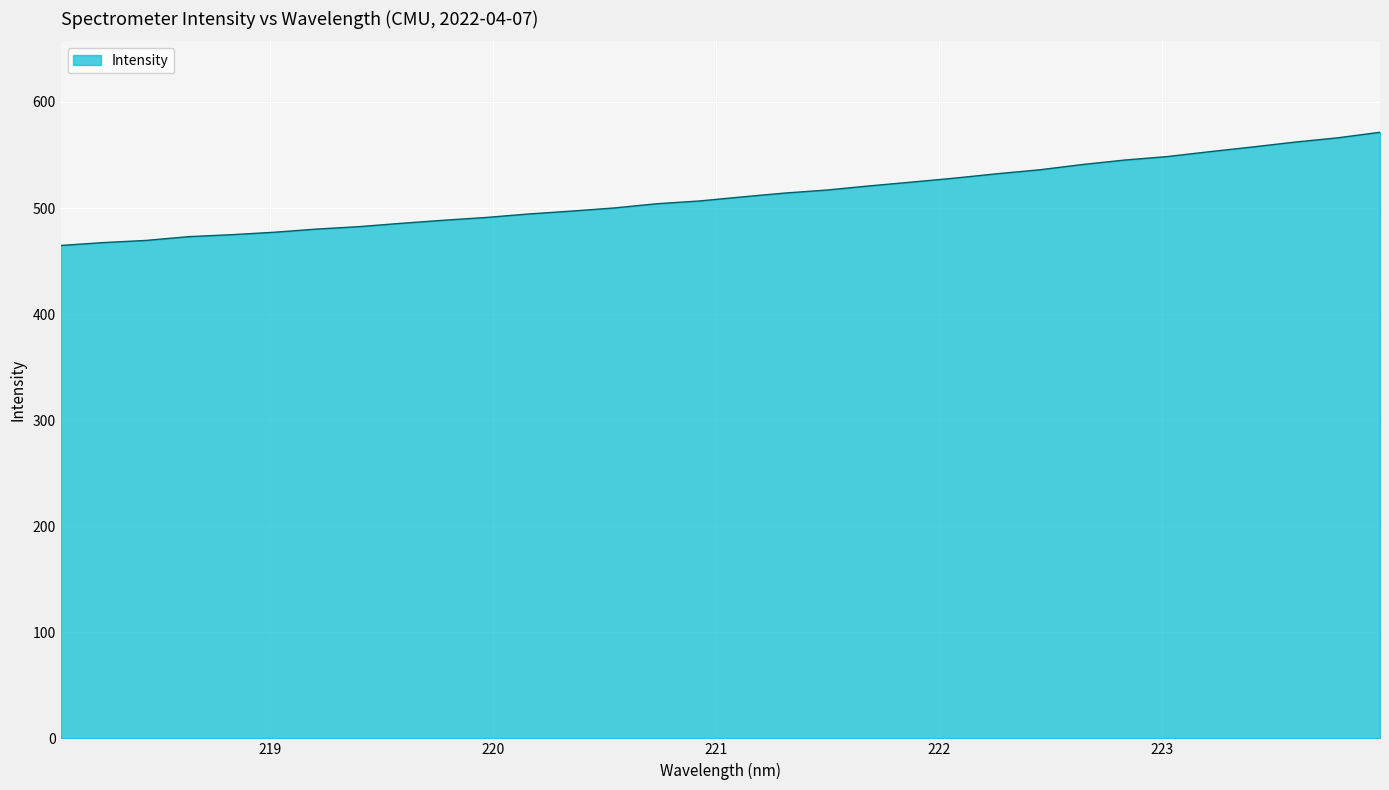

What is the difference between the maximum and minimum values?

106.7